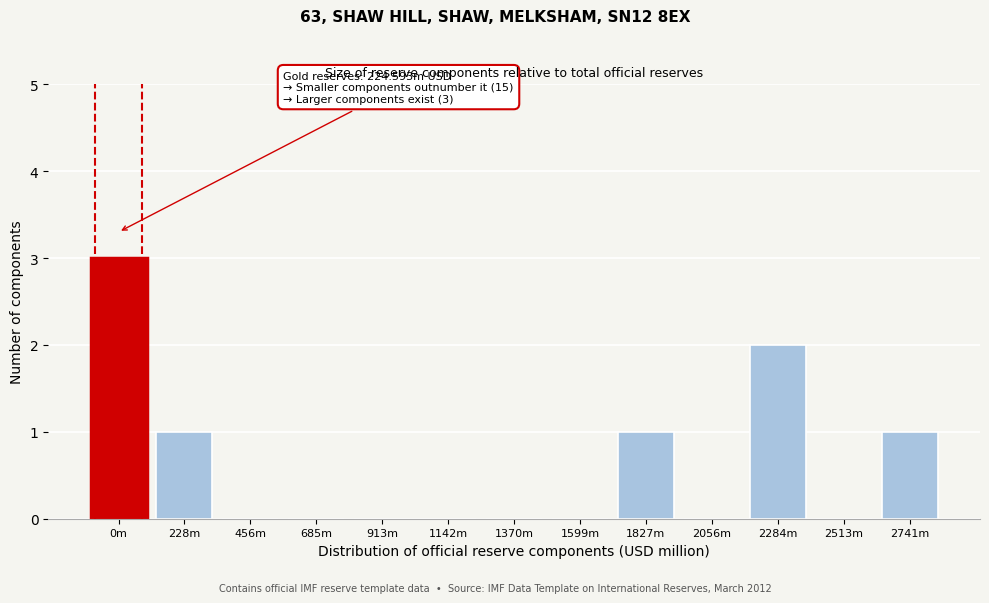

Reading left to right, transcribe all the data shown in this chart.

0m=3	228m=1	456m=0	685m=0	913m=0	1142m=0	1370m=0	1599m=0	1827m=1	2056m=0	2284m=2	2513m=0	2741m=1